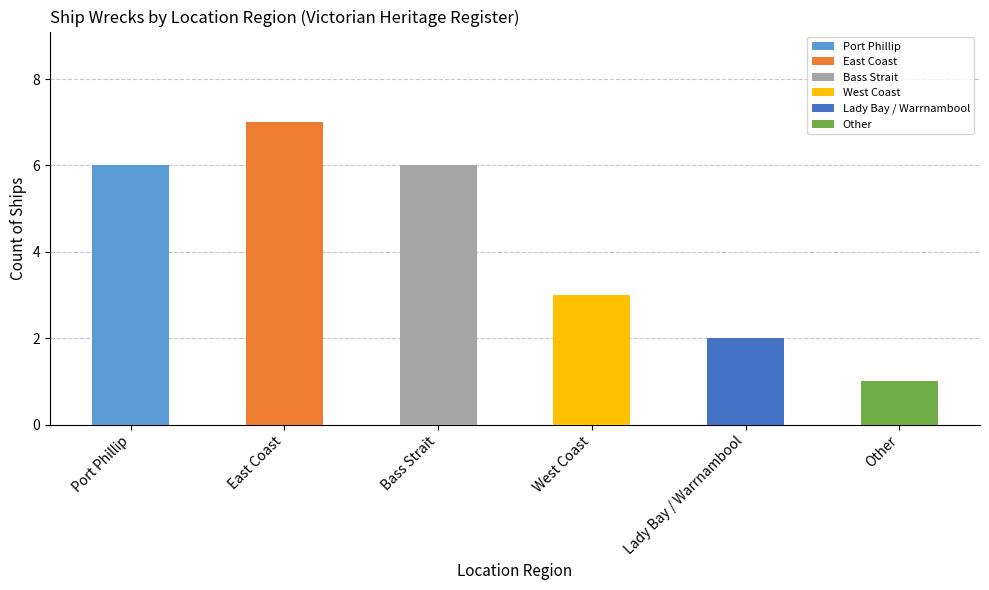

What is the label of the 3rd bar from the right?

West Coast